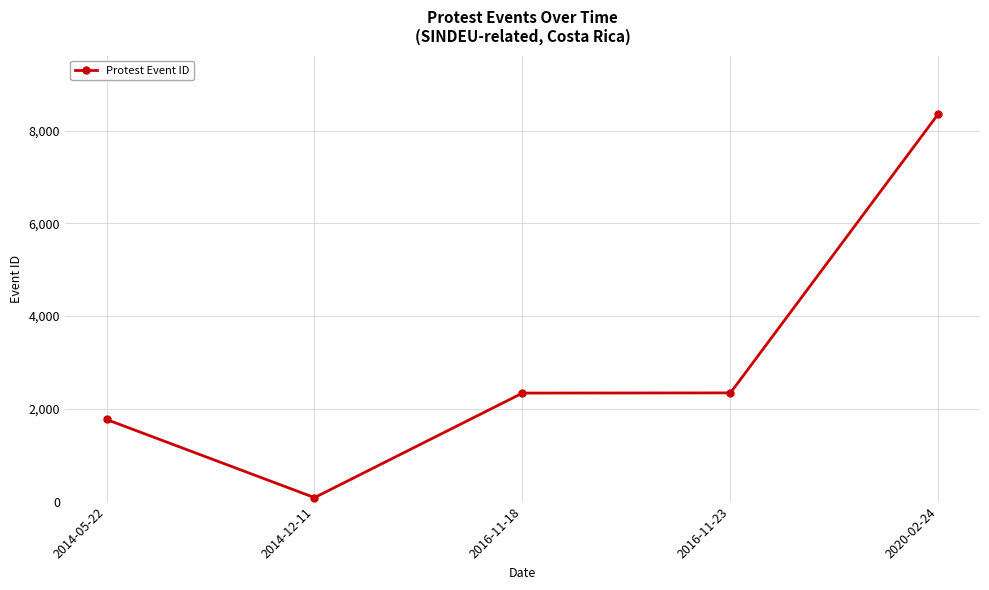

How many data points are less than 2340?

2